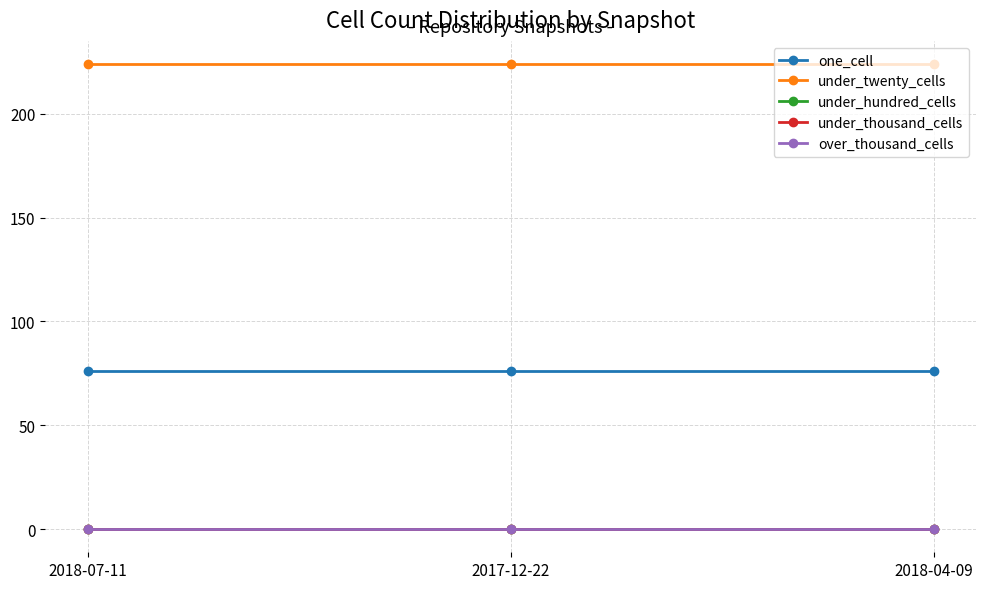

Does the chart have visible grid lines?

Yes